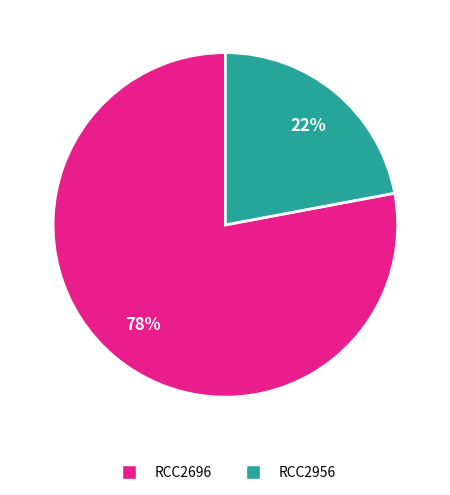

True or false: RCC2696 accounts for 78% of the total.

True